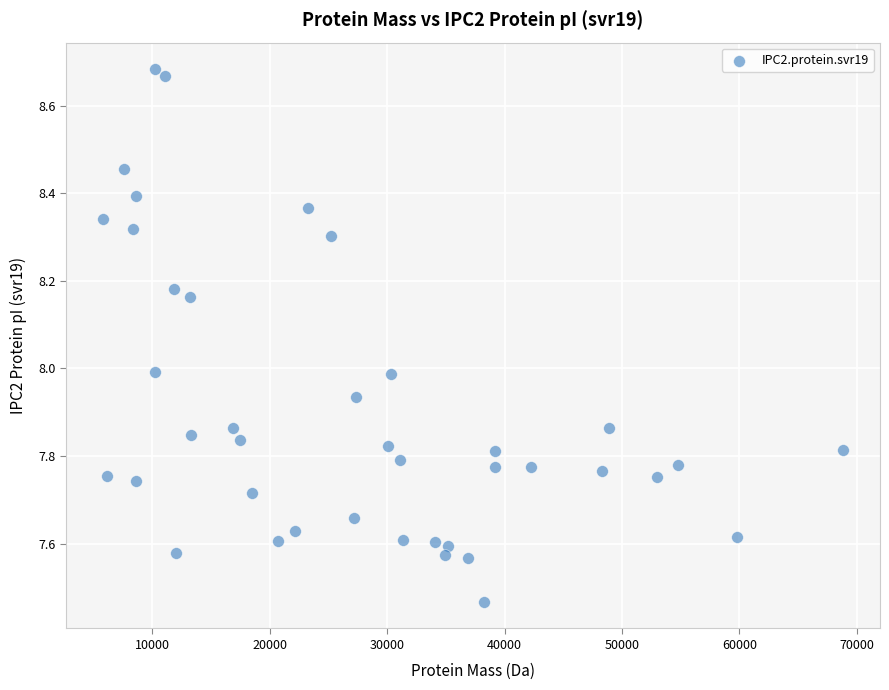

What is the range of Y values (max minus min)?

1.2